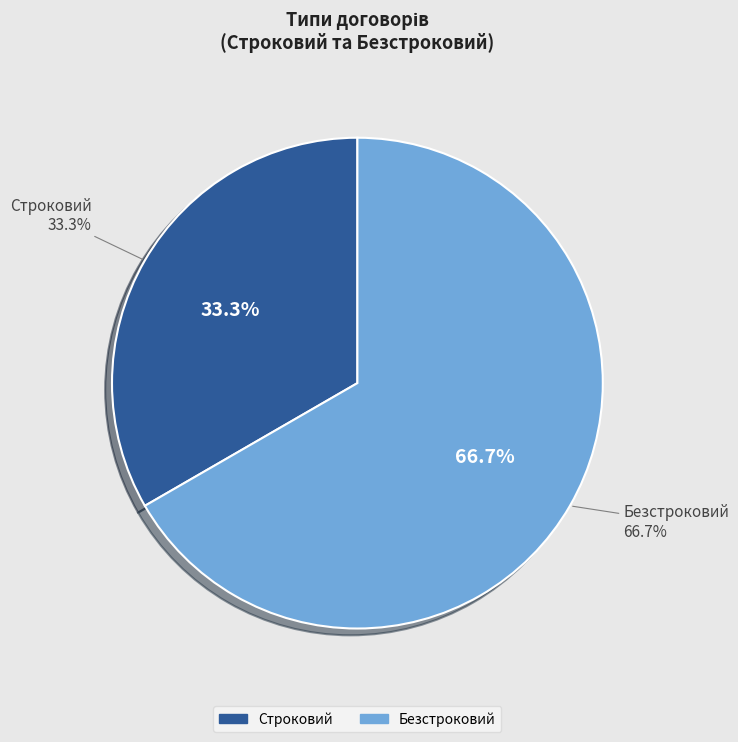

To the nearest percent, what percentage of the pie is Строковий?

33%